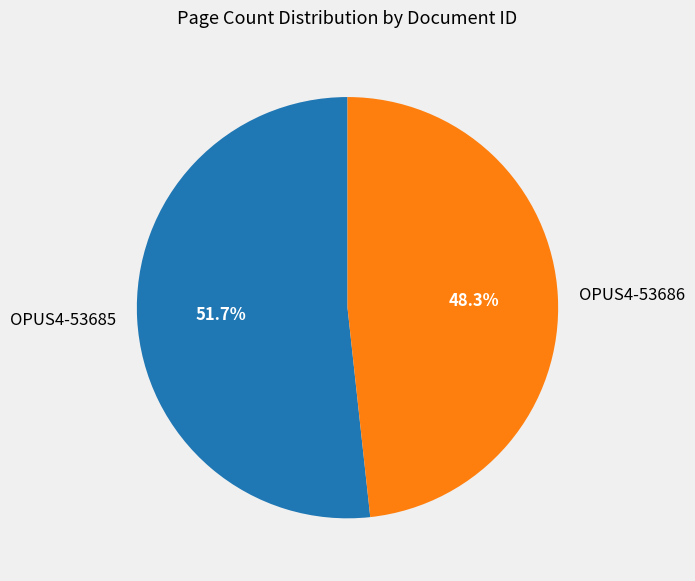

What percentage is the OPUS4-53686 slice, to the nearest percent?

48%